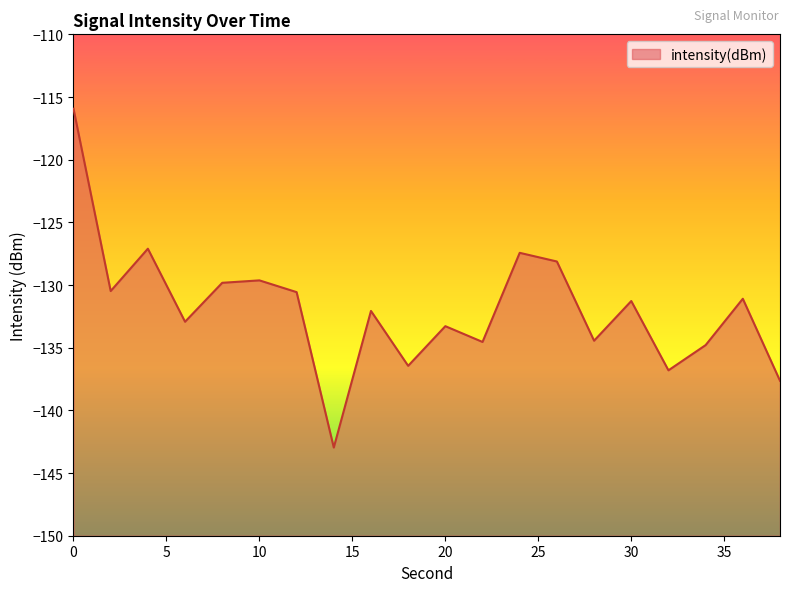

Reading right to left, what are all the values shown in this chart?

38=-137.6	36=-131.1	34=-134.8	32=-136.8	30=-131.3	28=-134.4	26=-128.1	24=-127.4	22=-134.5	20=-133.3	18=-136.4	16=-132.1	14=-143.0	12=-130.6	10=-129.6	8=-129.8	6=-132.9	4=-127.1	2=-130.5	0=-115.9